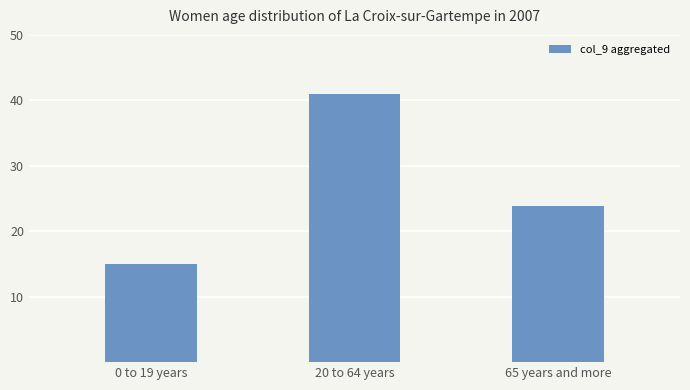

List the labels in order of value, smallest first.

0 to 19 years, 65 years and more, 20 to 64 years